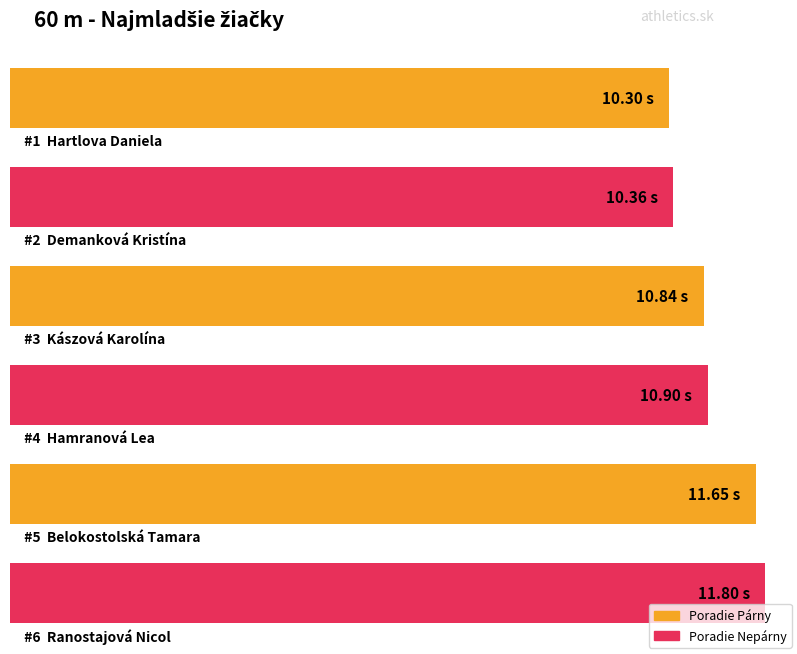

What is the minimum value shown in the chart?

10.3